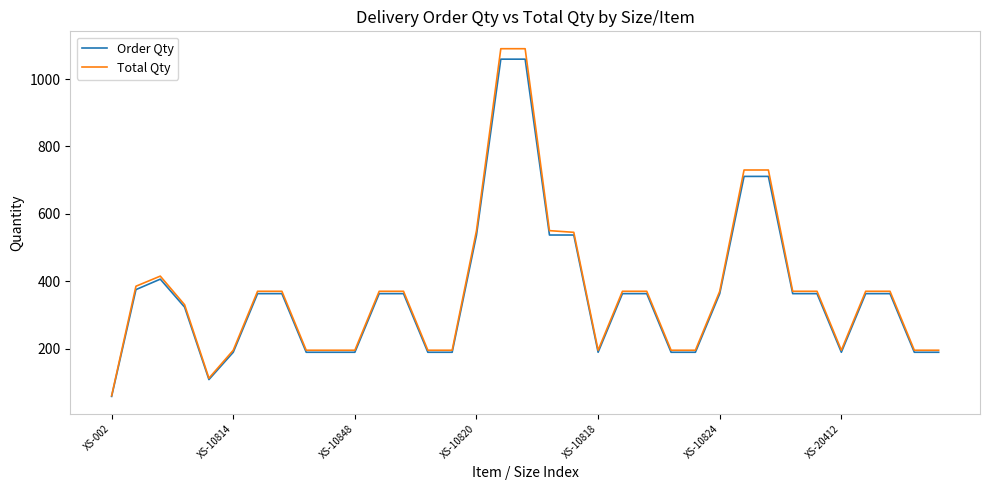

Which series has the largest range (max minus min)?

Total Qty